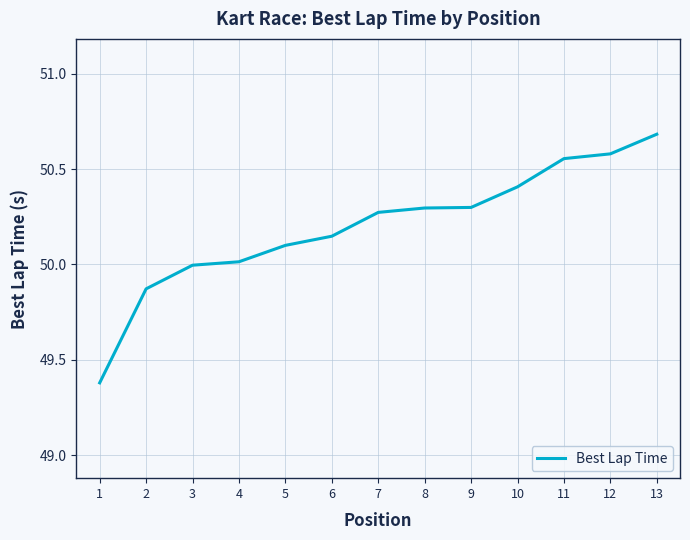

The value at 1 is 49.4. True or false?

True